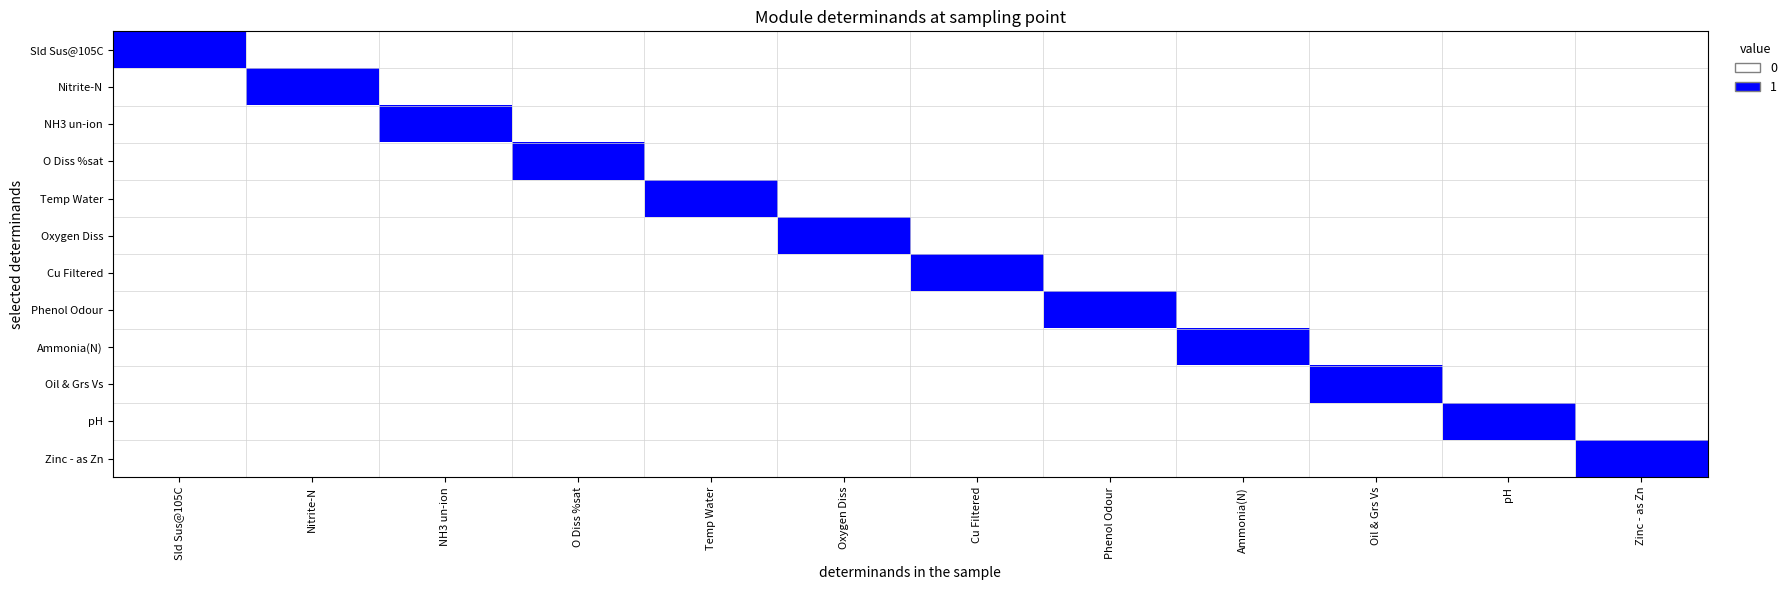

Which series has the largest total across all categories?

Sld Sus@105C